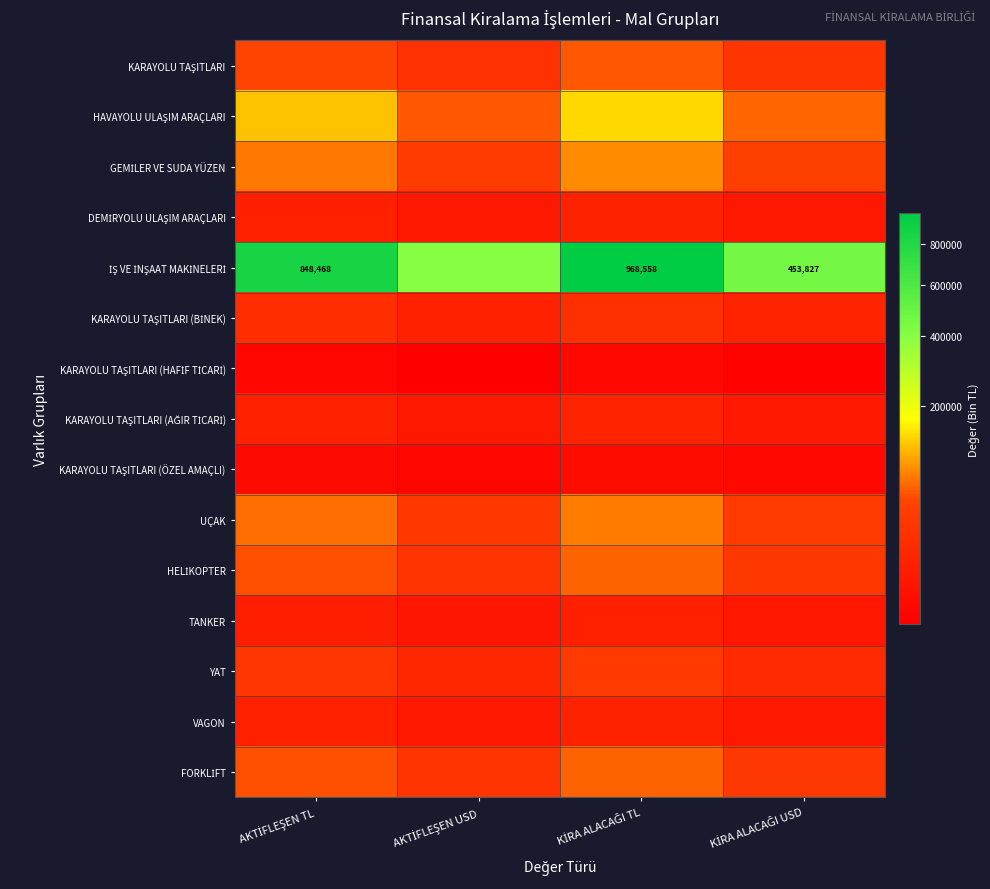

Read the İŞ VE İNŞAAT MAKİNELERİ value at KİRA ALACAĞI USD.

453827